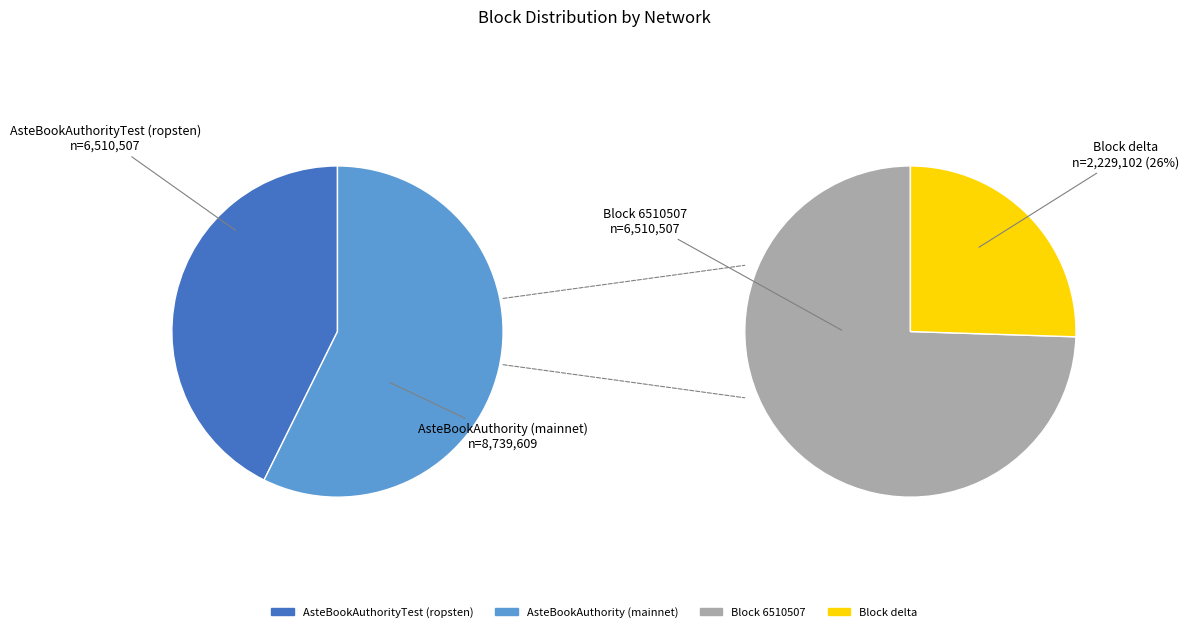

The ca1f2658-e873-11e9-8dd1-d60cfe4a1df9 slice represents 52% of the pie. True or false?

False